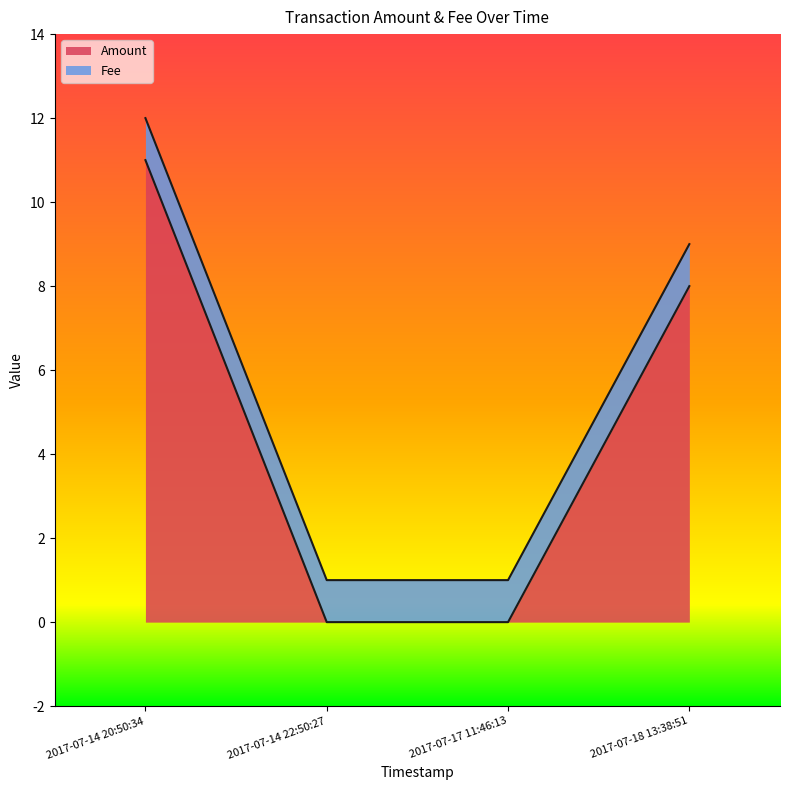

The value of Amount at 2017-07-14 22:50:27 is 0. True or false?

True